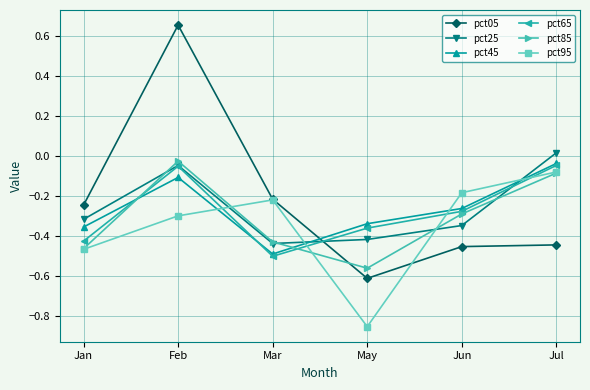

What is the label of the 2nd point from the left?

Feb